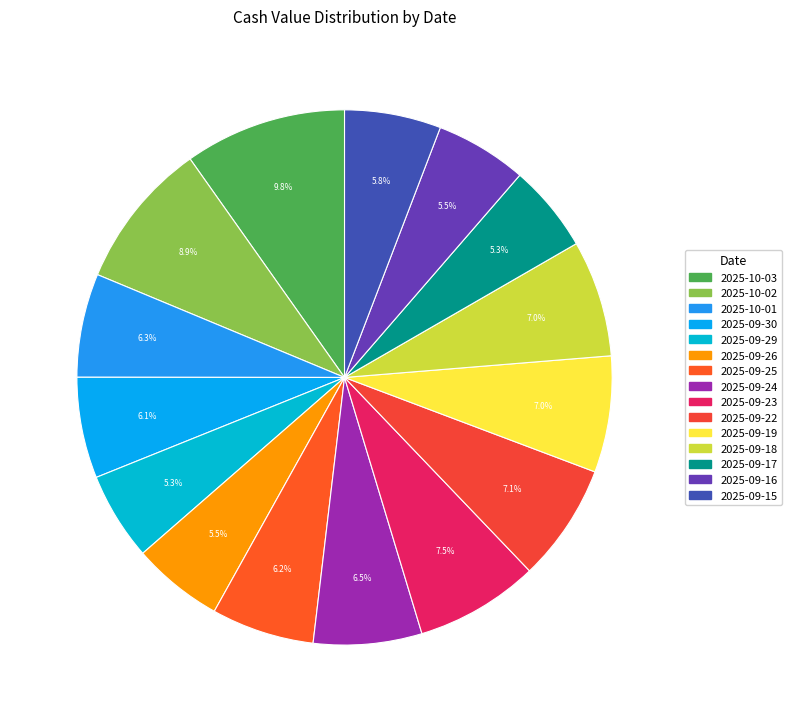

Does 2025-09-17 represent more than half of the total?

No